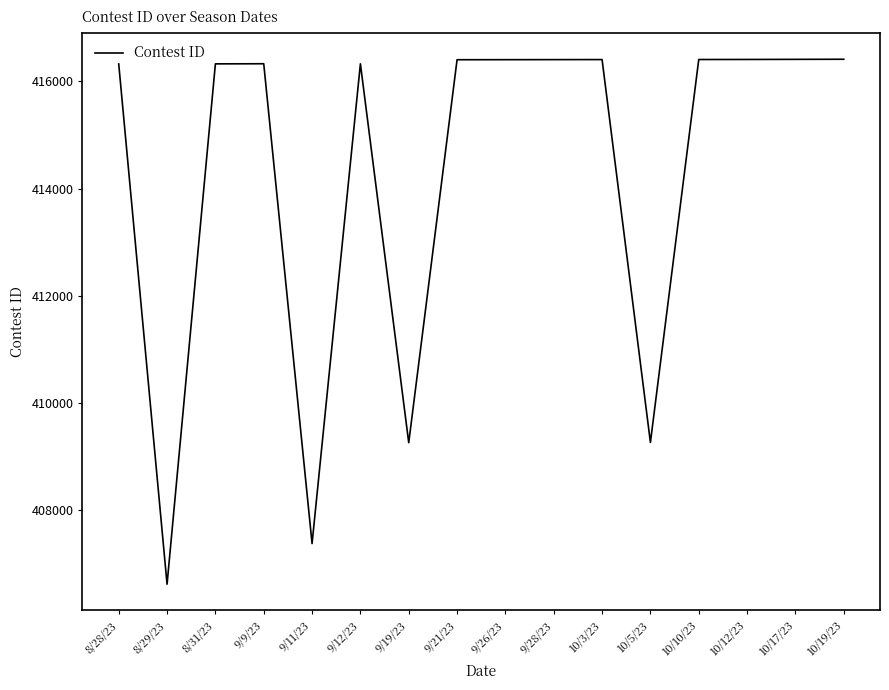

What is the ratio of the value at 8/31/23 to the value at 9/21/23?

1.0